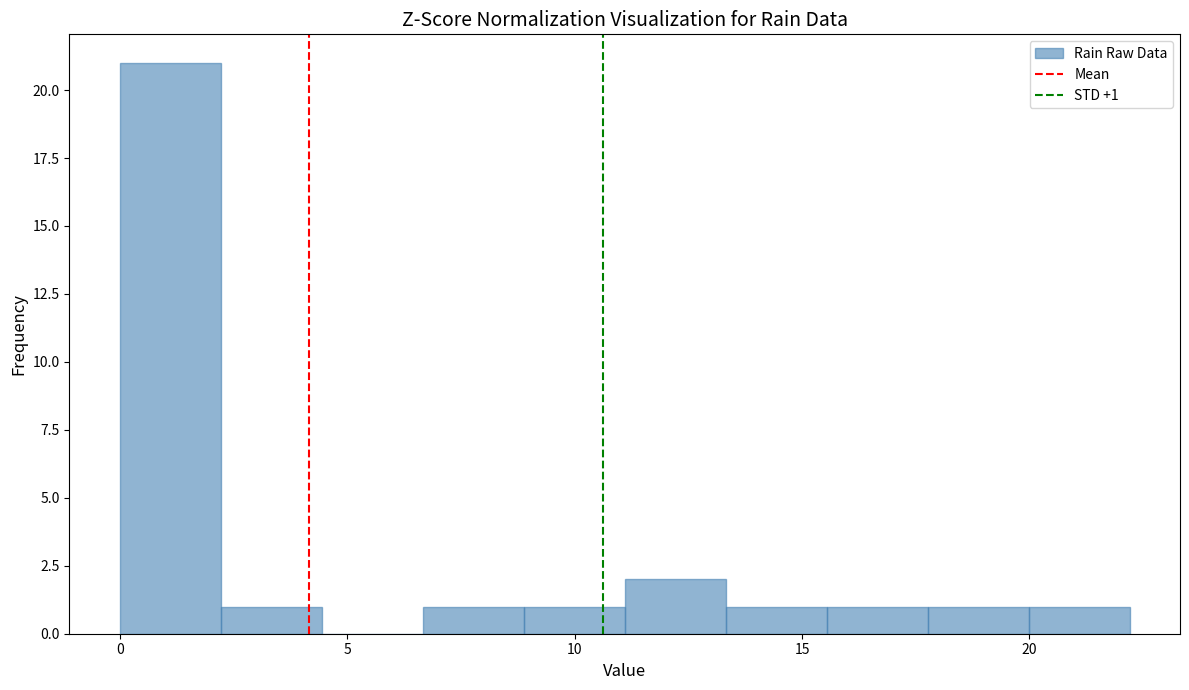

Which range on the x-axis has the tallest bar?

0.0 to 2.0